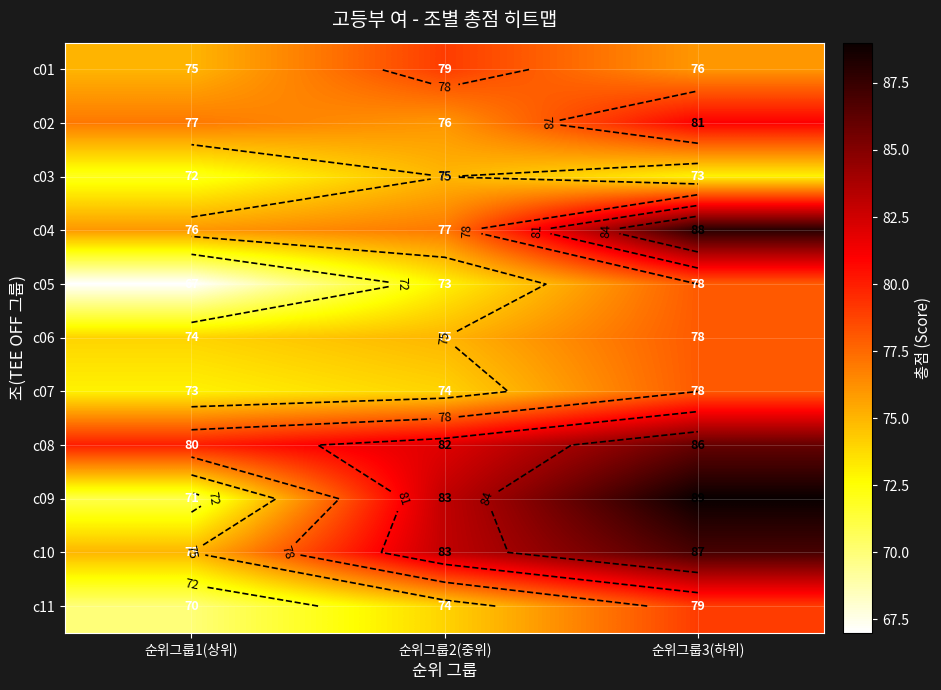

How many data points in c01 are above 76?

1